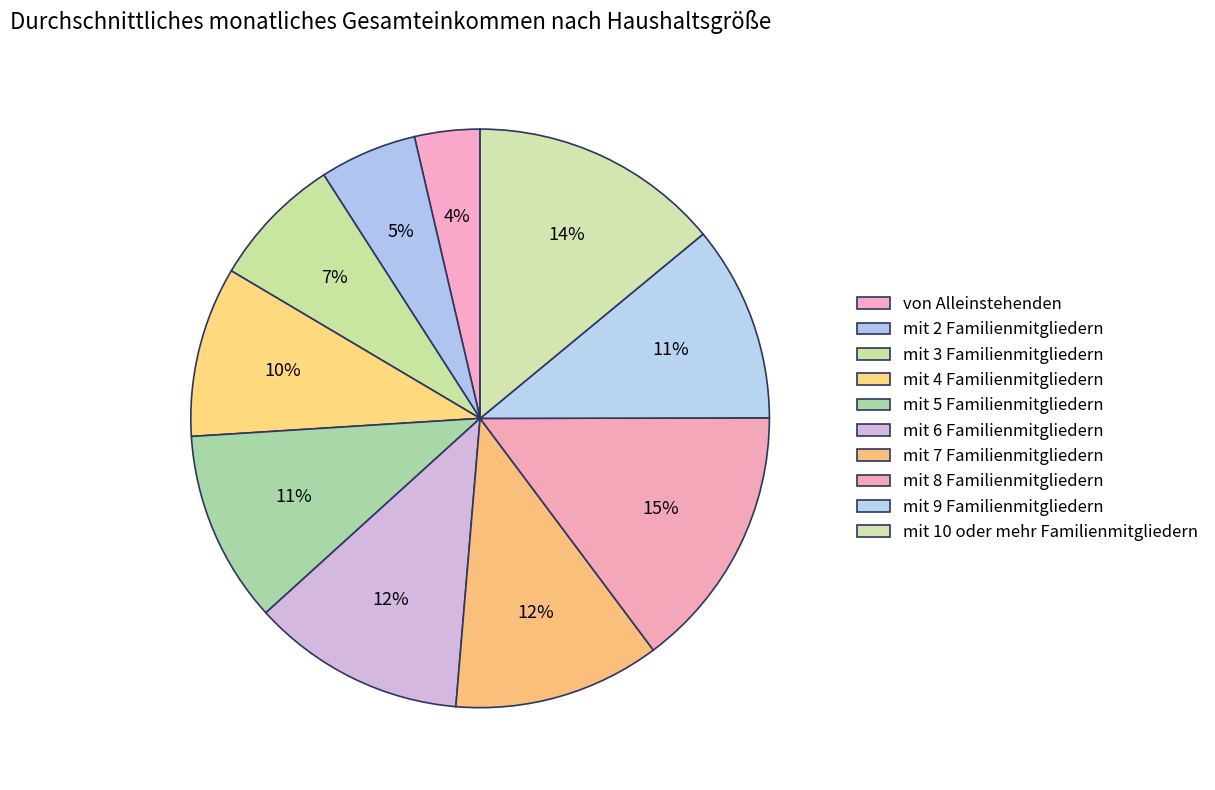

To the nearest percent, what is the difference between the mit 7 Familienmitgliedern and mit 8 Familienmitgliedern slice percentages?

3%